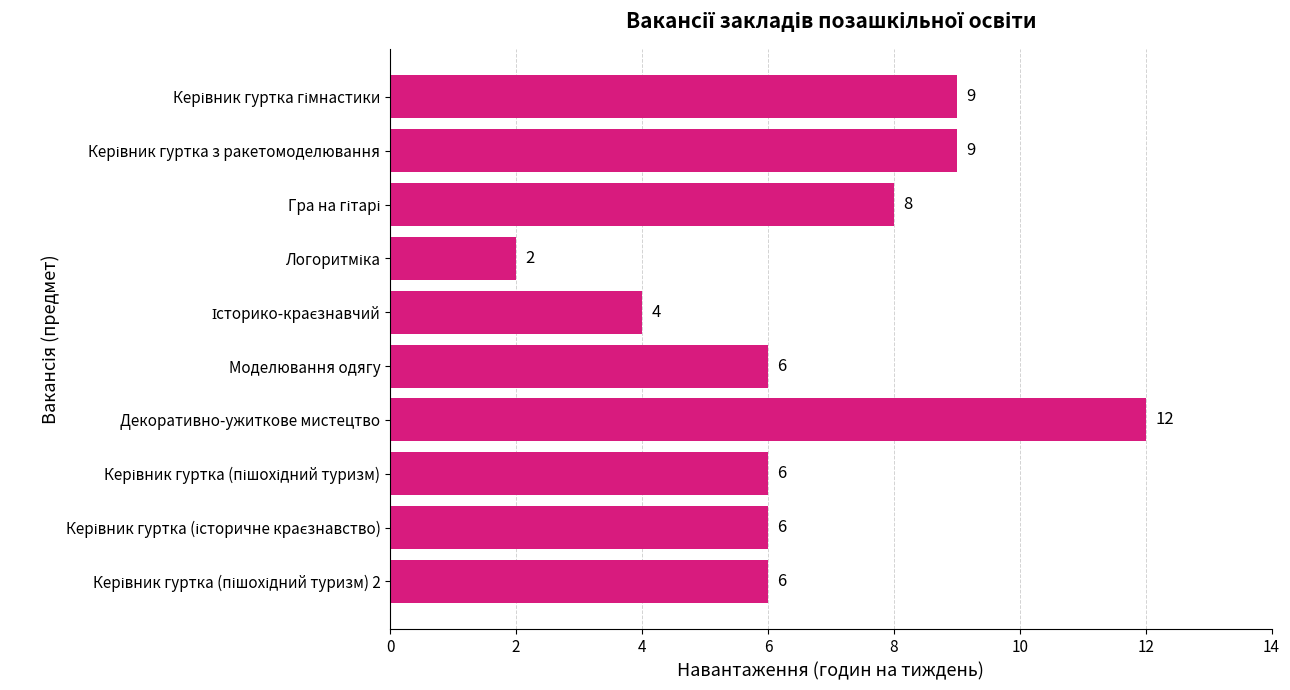

What is the difference between the second highest and second lowest values?

5